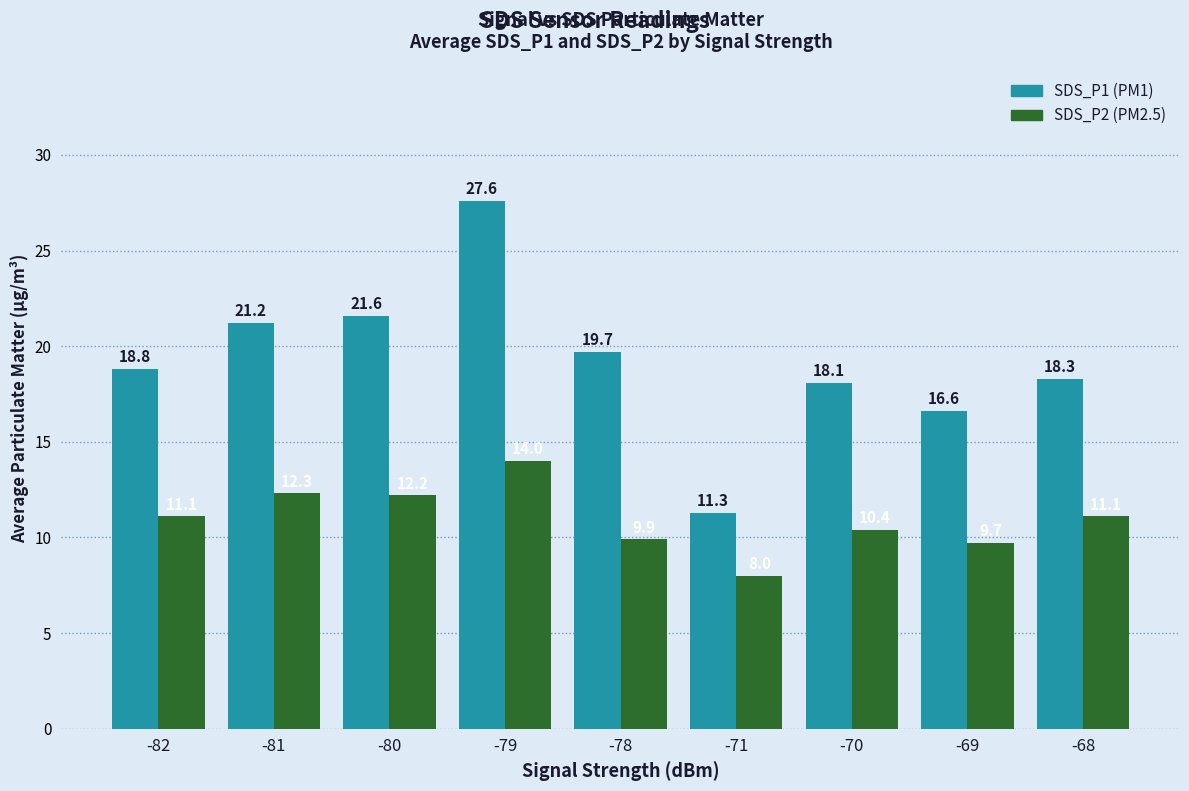

At which category is the sum across all series the highest?

-79